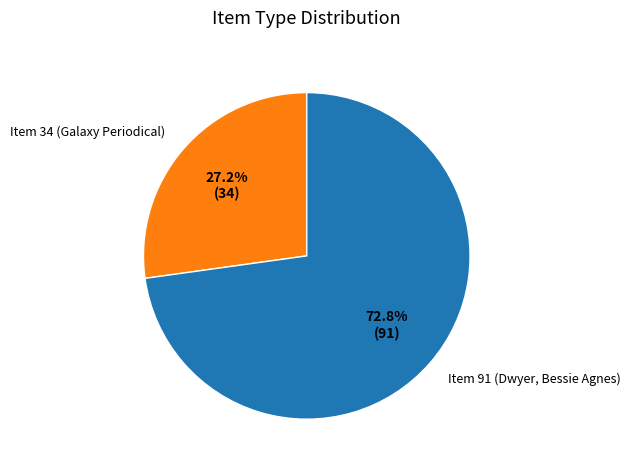

Which category has the biggest portion of the pie?

Item 91 (Dwyer, Bessie Agnes)